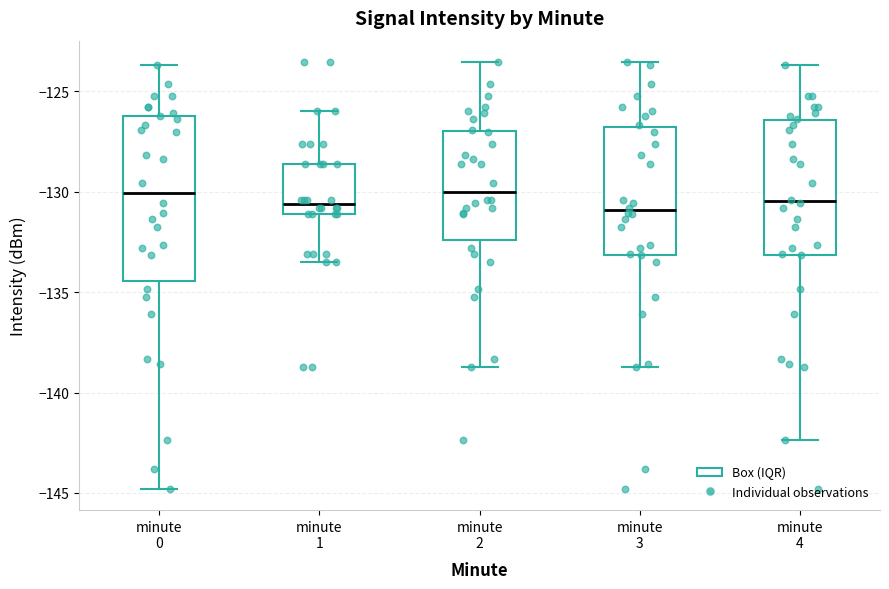

Reading left to right, read every box against the y-axis: the position of its median line, the range the box covers, and the ends of its whiskers. The values are not printed on the chart, so give them approximately, as read against the axis.

minute 0: median -130.0, box -134.5 to -126.5, whiskers -145.0 to -123.5
minute 1: median -130.5, box -131.0 to -128.5, whiskers -133.5 to -126.0
minute 2: median -130.0, box -132.5 to -127.0, whiskers -138.5 to -123.5
minute 3: median -131.0, box -133.0 to -127.0, whiskers -138.5 to -123.5
minute 4: median -130.5, box -133.0 to -126.5, whiskers -142.5 to -123.5